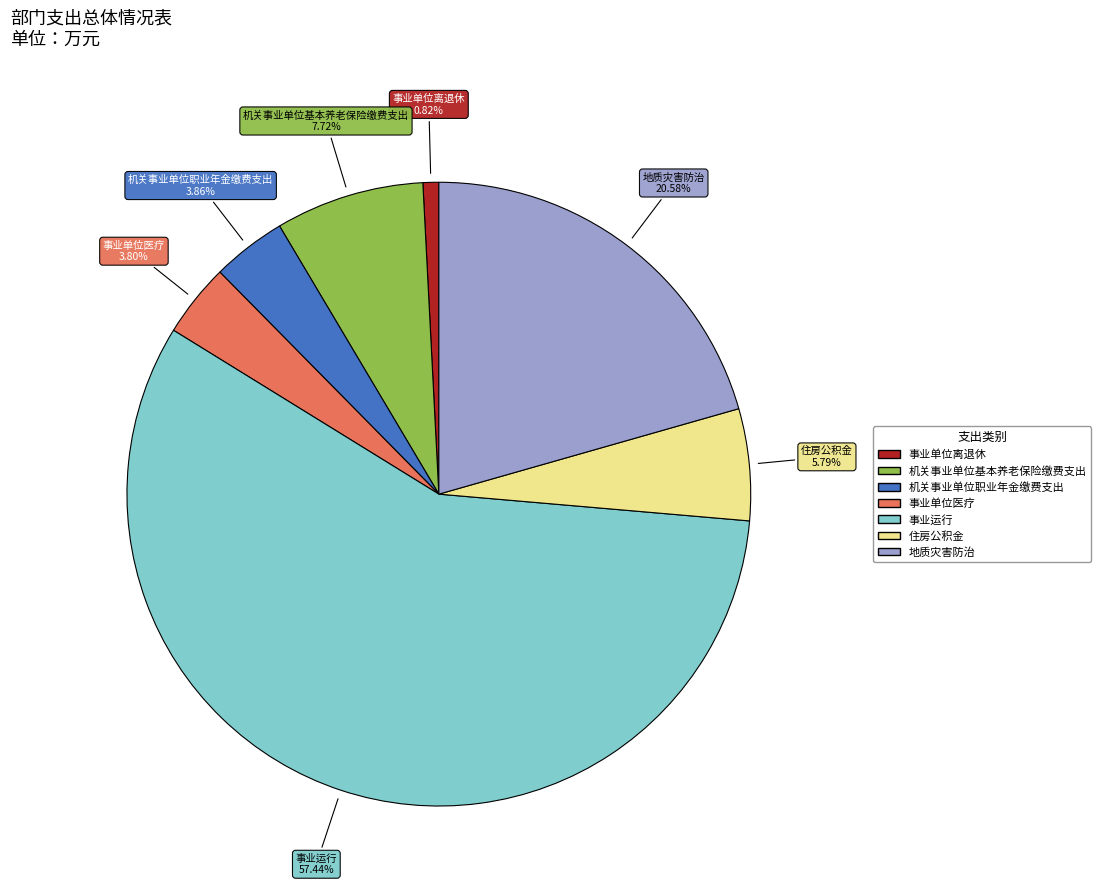

What is the ratio of the value at 机关事业单位职业年金缴费支出 to the value at 机关事业单位基本养老保险缴费支出?

0.5